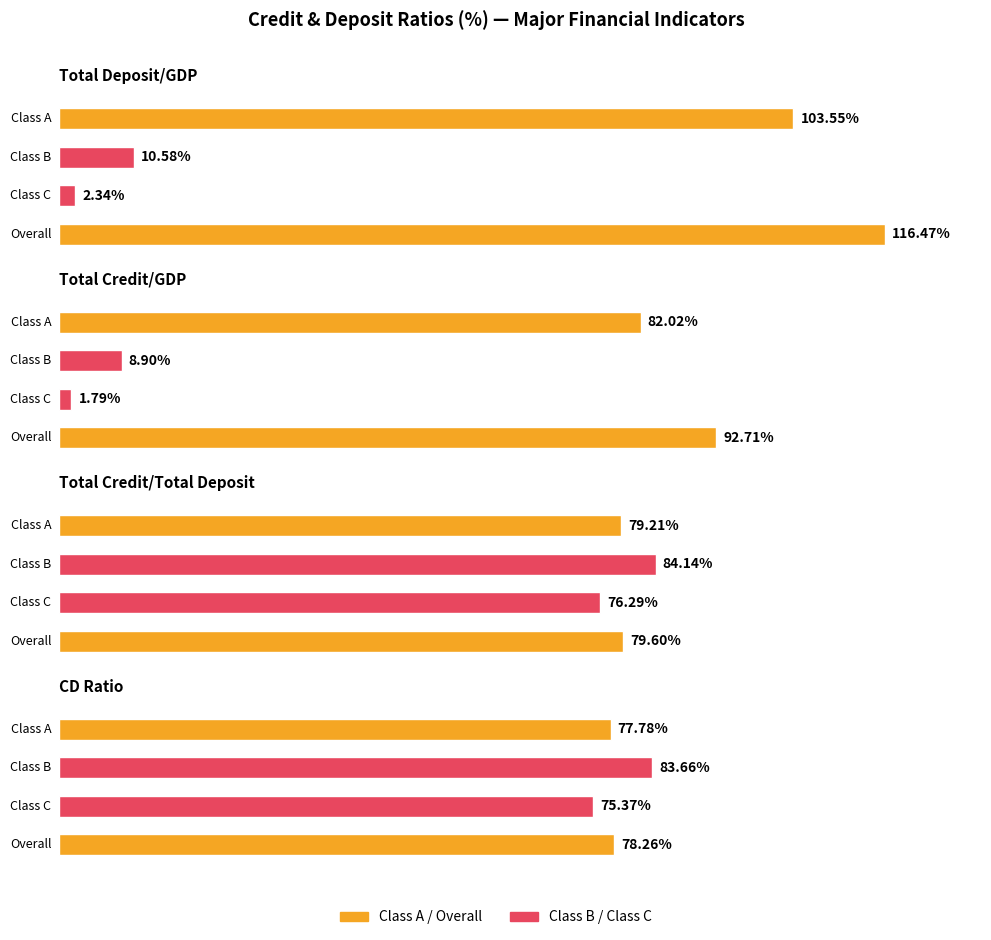

At which category does the chart reach its minimum across all series?

Total Credit/GDP